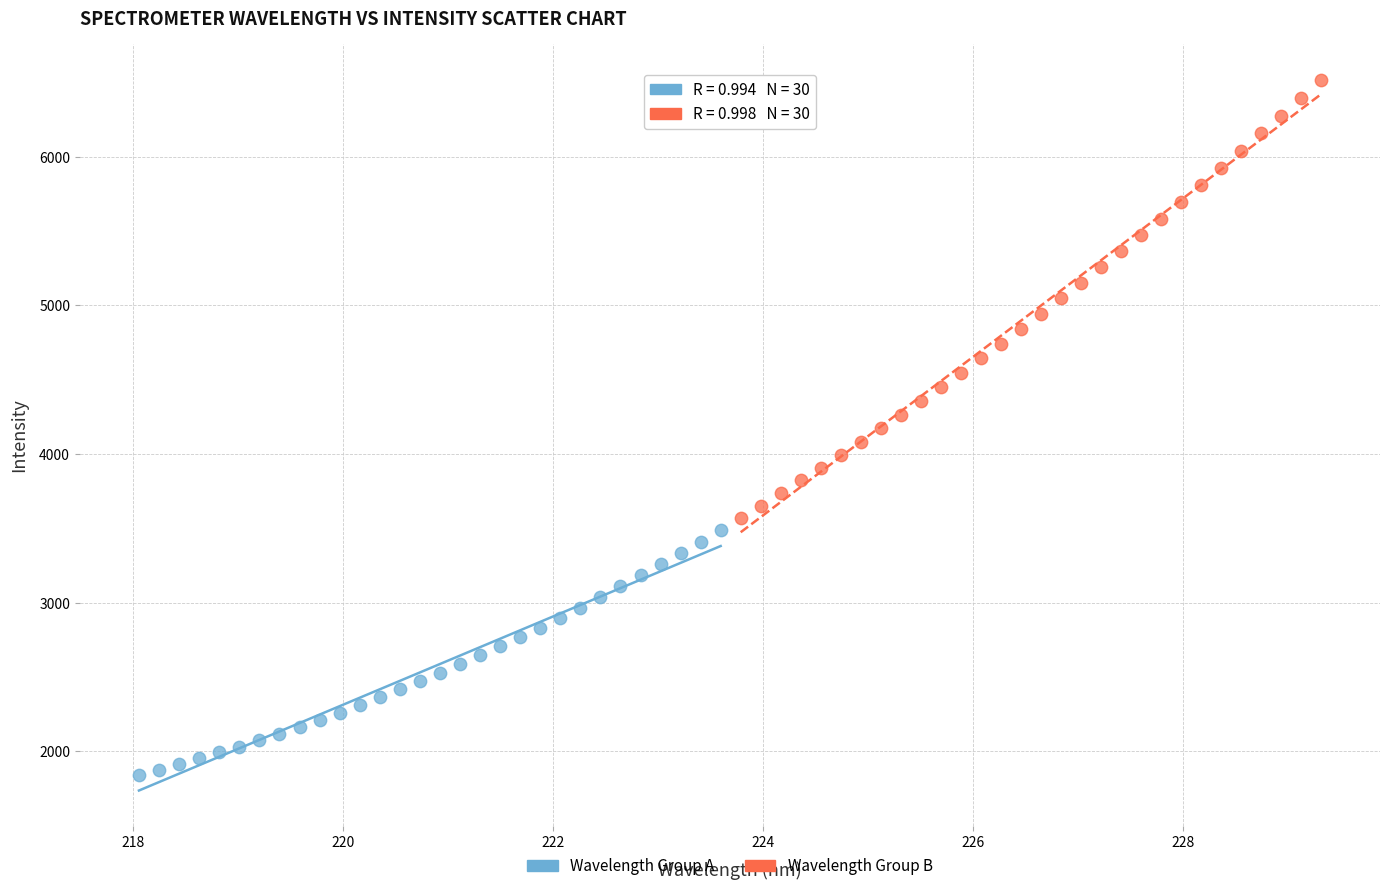

What are all the series names shown in the legend?

Wavelength Group A, Wavelength Group B